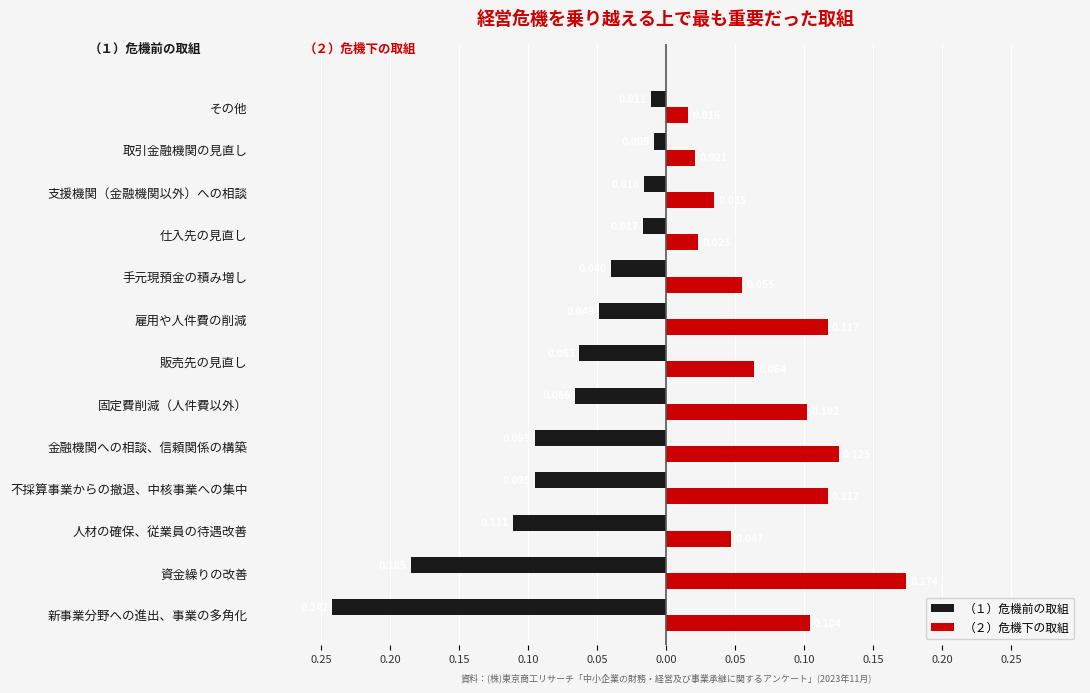

What are all the series names shown in the legend?

（１）危機前の取組, （２）危機下の取組